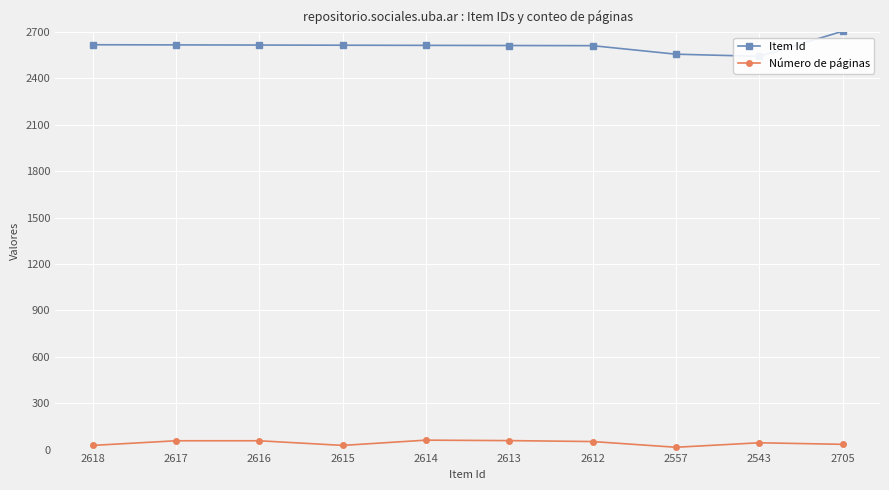

Which series has the widest spread of values?

Item Id